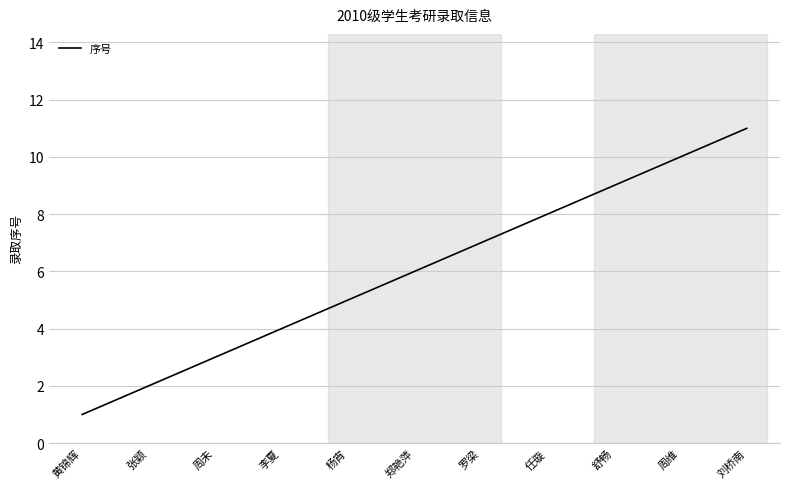

What is the change in value from 李夏 to 任璇?

+4